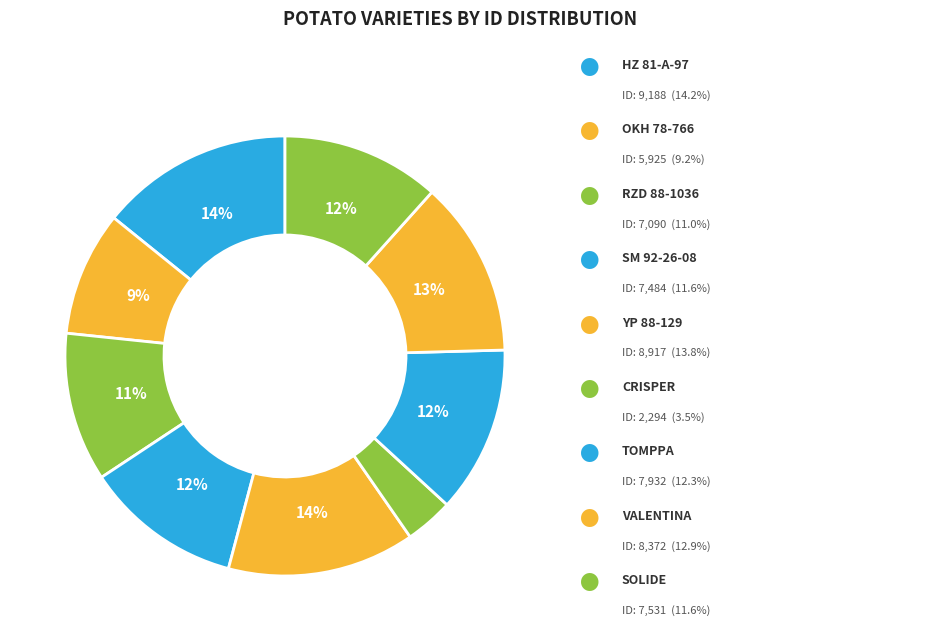

How many slices are in this pie chart?

9